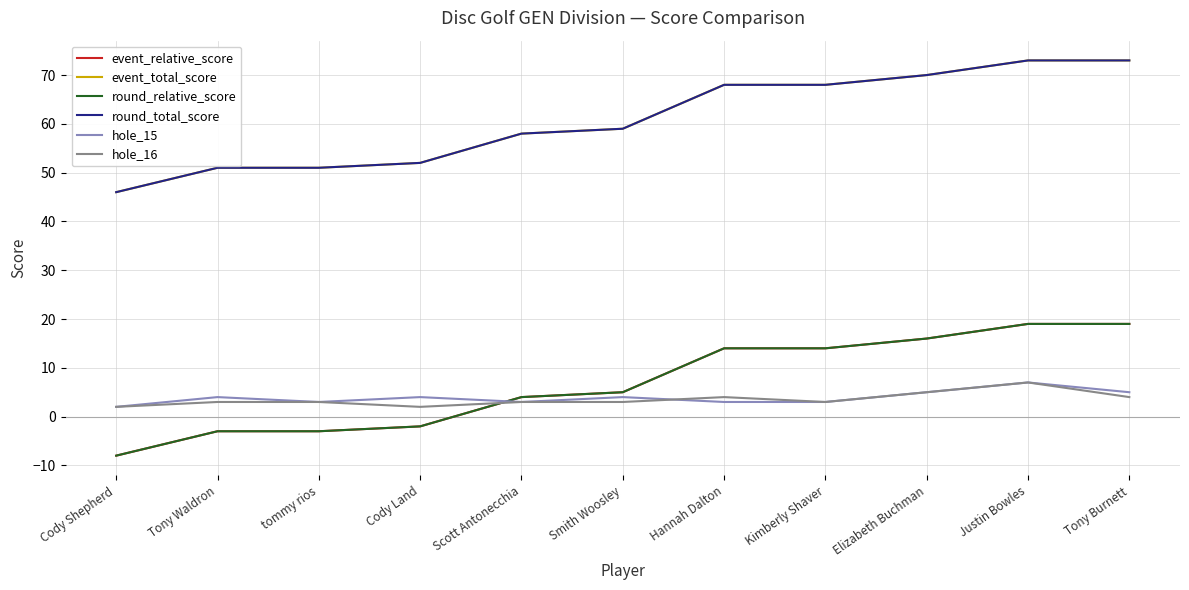

Does the chart have visible grid lines?

Yes